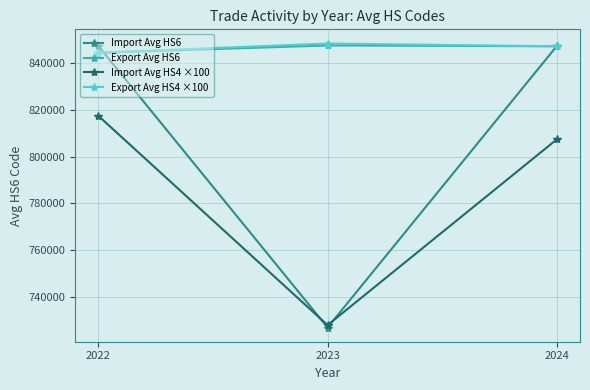

What is the value of the Export Avg HS4 ×100 point at the 2nd from the left?

848300